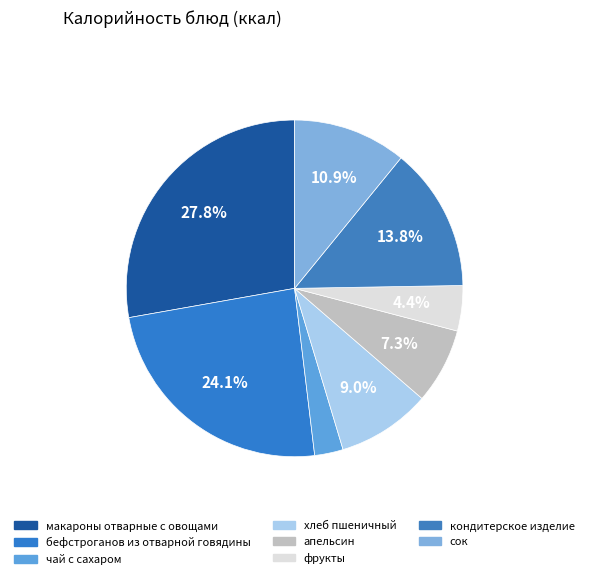

Which category has the smallest portion of the pie?

чай с сахаром